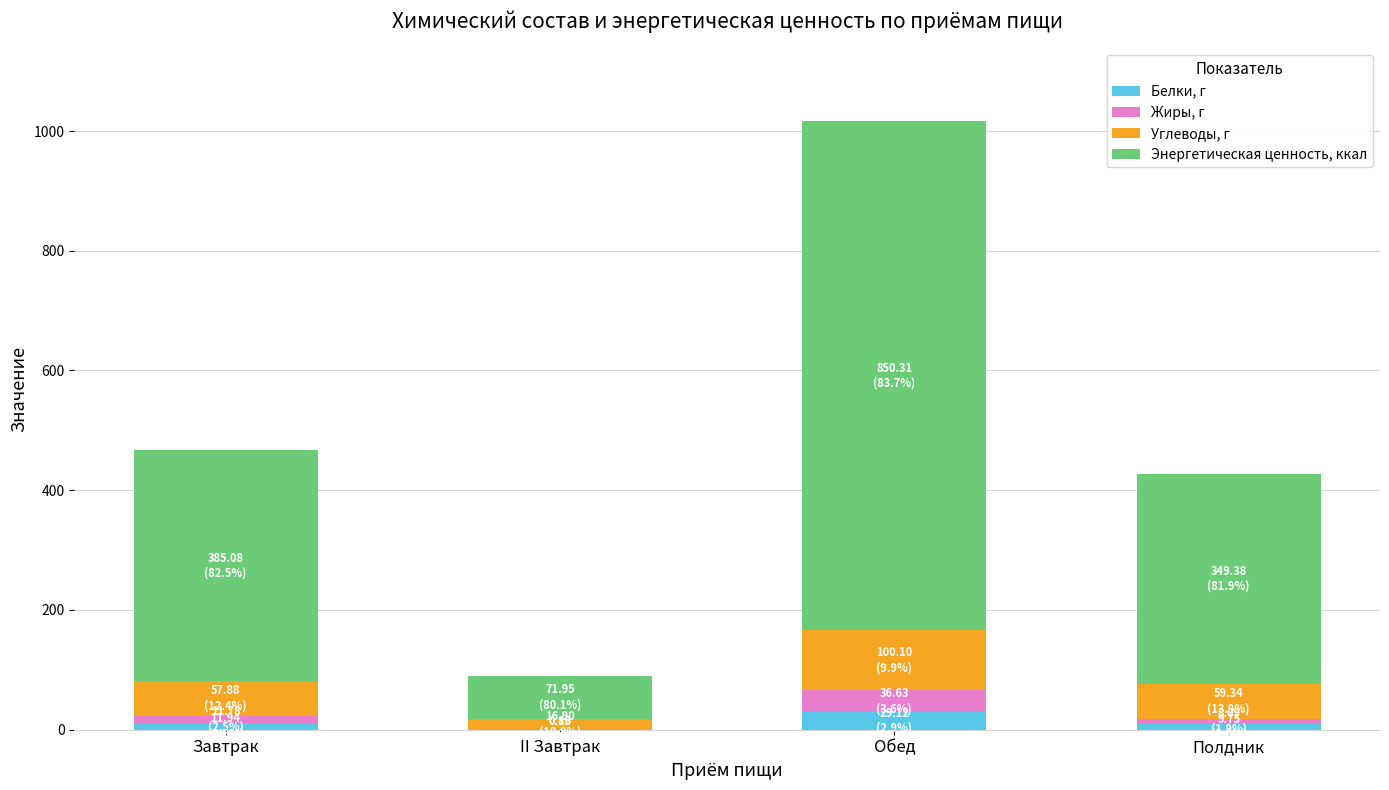

At which category is the sum across all series the highest?

Обед